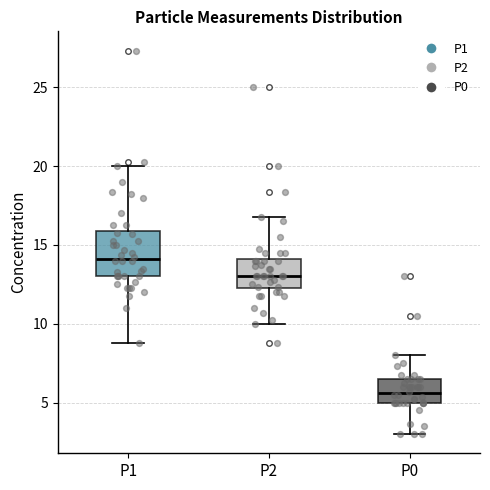

Which box has the lowest median line?

P0